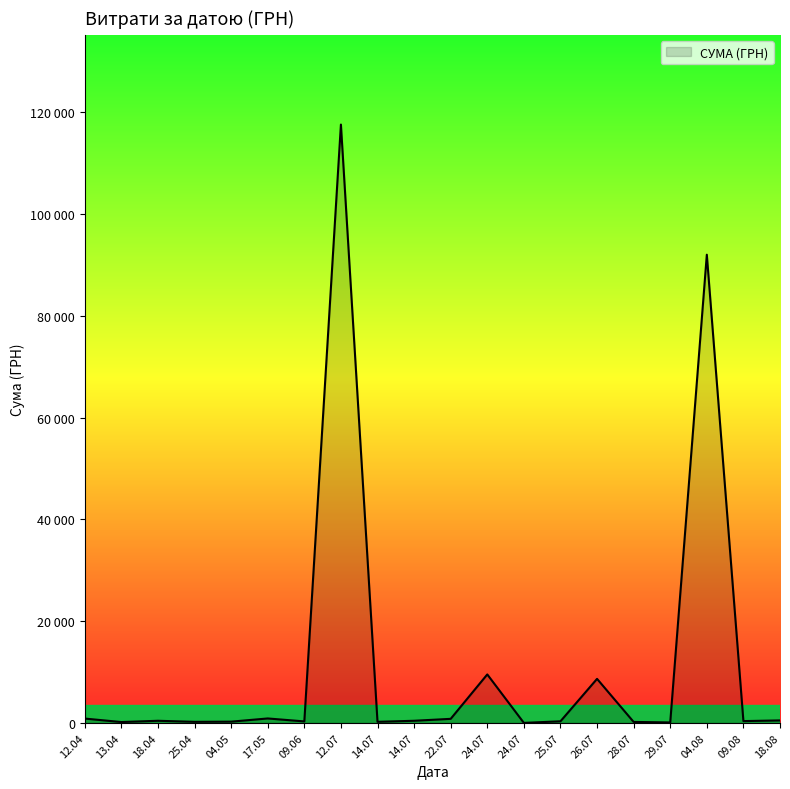

List the labels in order of value, largest first.

12.07.2016, 04.08.2016, 24.07.2016, 26.07.2016, 17.05.2016, 12.04.2016, 22.07.2016, 18.08.2016, 14.07.2016, 18.04.2016, 09.08.2016, 25.07.2016, 09.06.2016, 04.05.2016, 14.07.2016, 25.04.2016, 28.07.2016, 13.04.2016, 29.07.2016, 24.07.2016